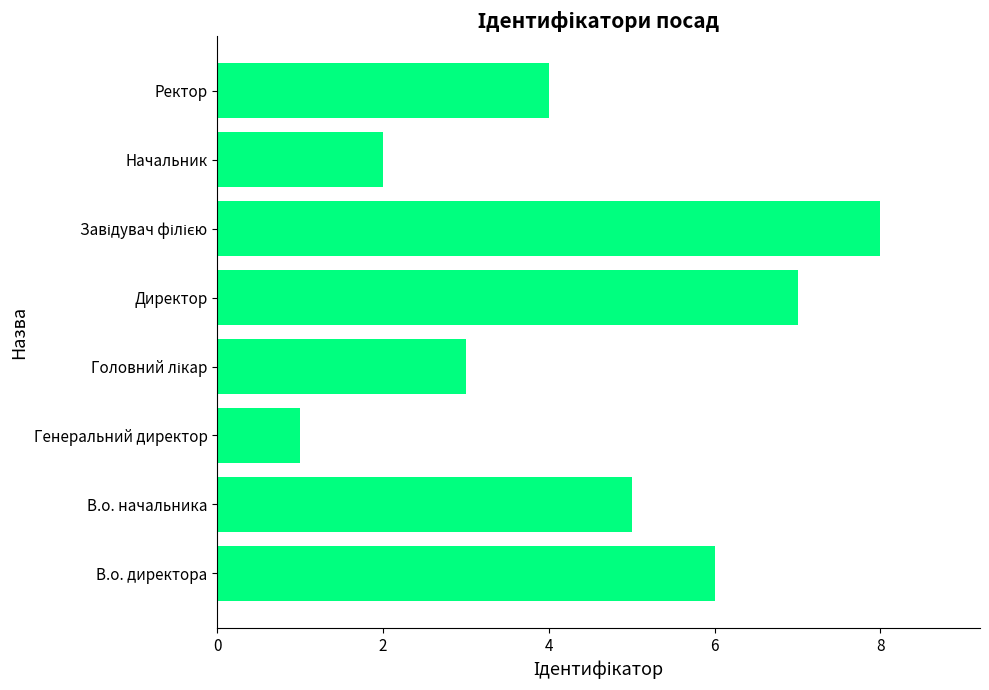

At which label is the value closest to 4?

Ректор